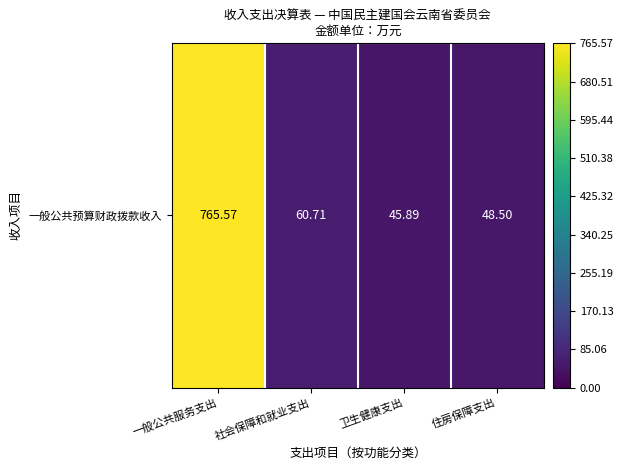

Which category has the lowest value across all series?

卫生健康支出